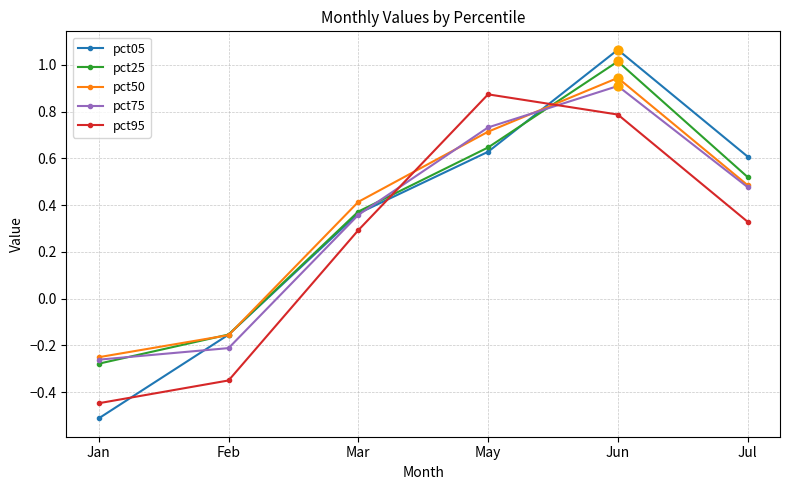

What are all the series names shown in the legend?

pct05, pct25, pct50, pct75, pct95